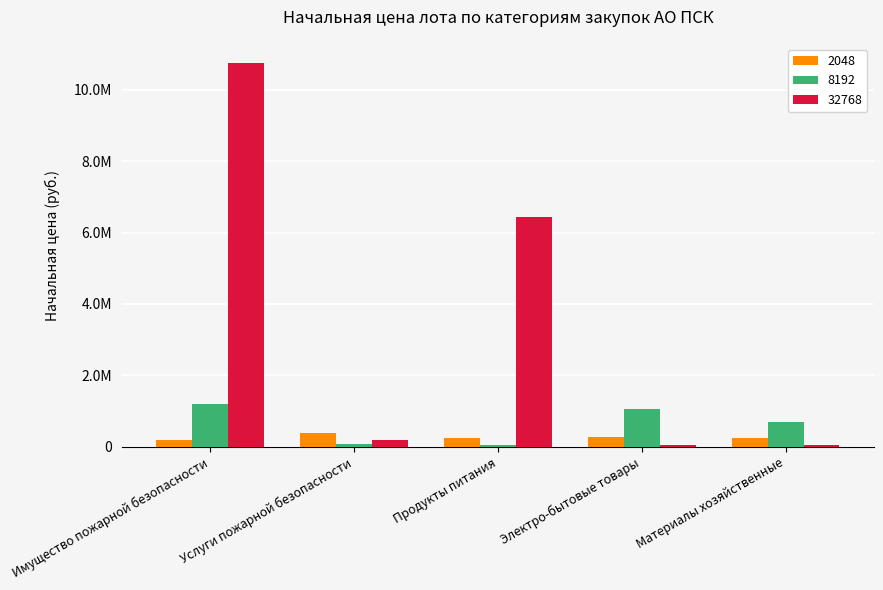

True or false: 32768 has a value of 6149810 at Имущество пожарной безопасности.

False